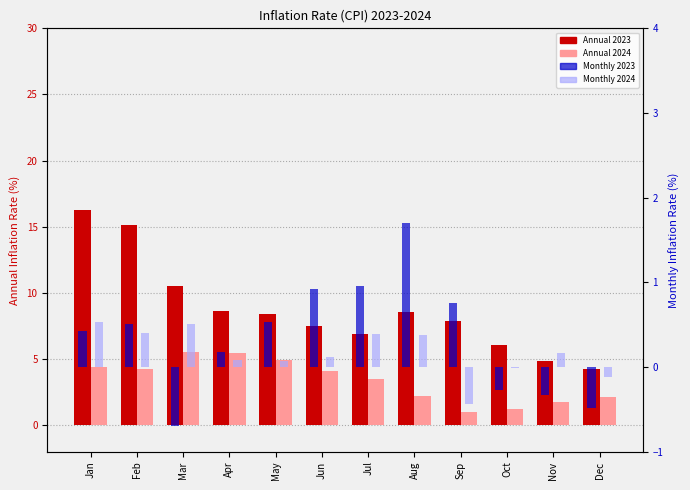

True or false: Annual 2024 has a value of 5.5 at Mar.

True